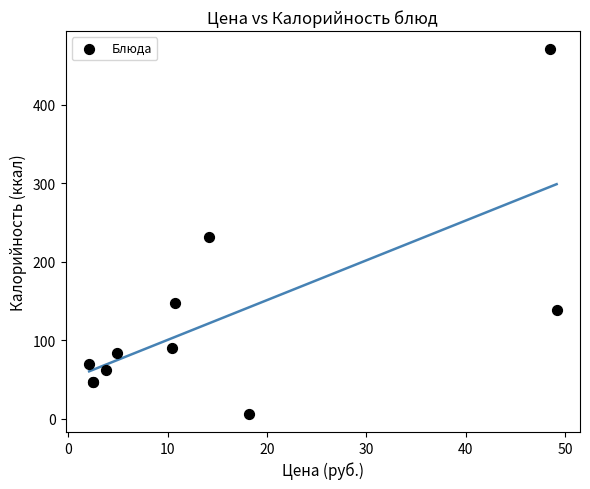

What Y value in the scatter plot is closest to 238?

231.9